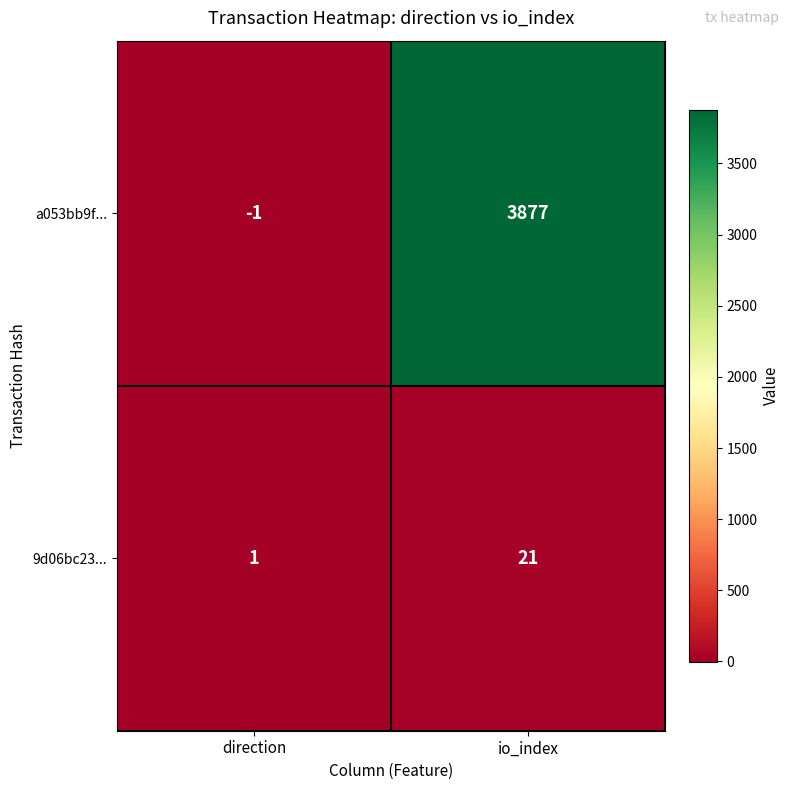

What is the average value of the a053bb9f... series?

1938